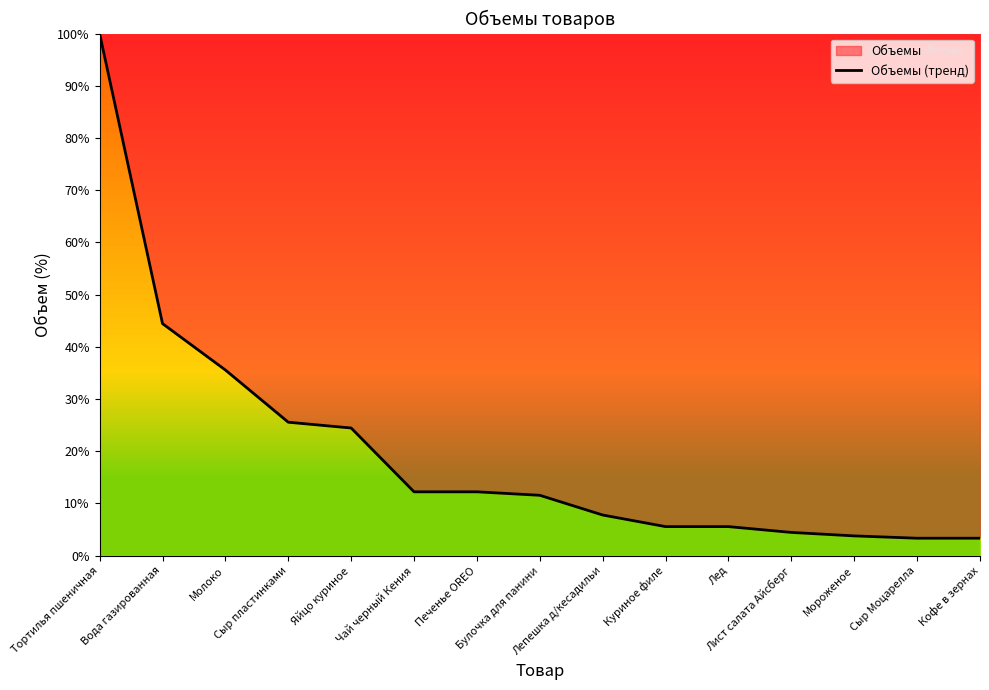

The value at Печенье OREO is 12.2. True or false?

True